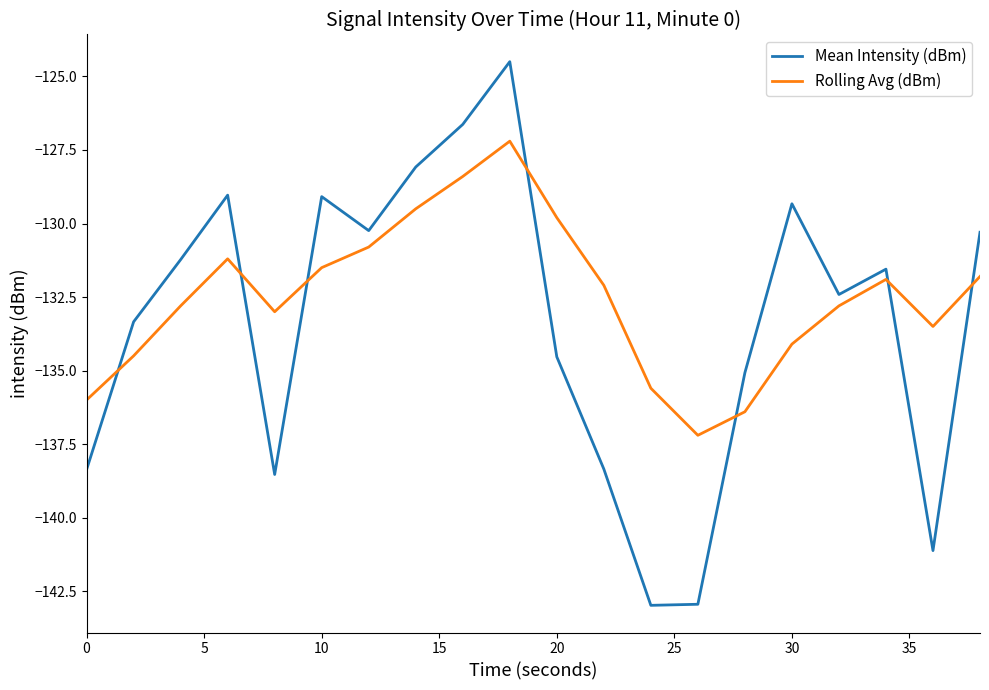

After their last crossing, which series has the higher values: Mean Intensity (dBm) or Rolling Avg (dBm)?

Mean Intensity (dBm)